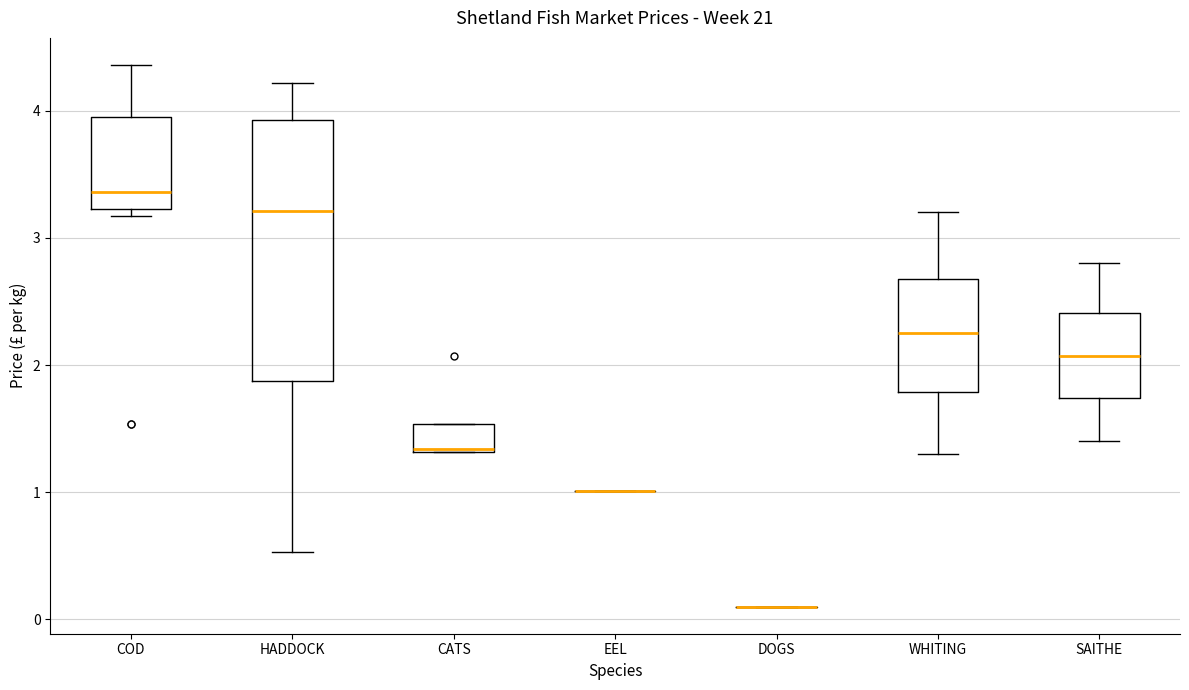

Which box is the tallest, from its lower edge to its upper edge?

HADDOCK